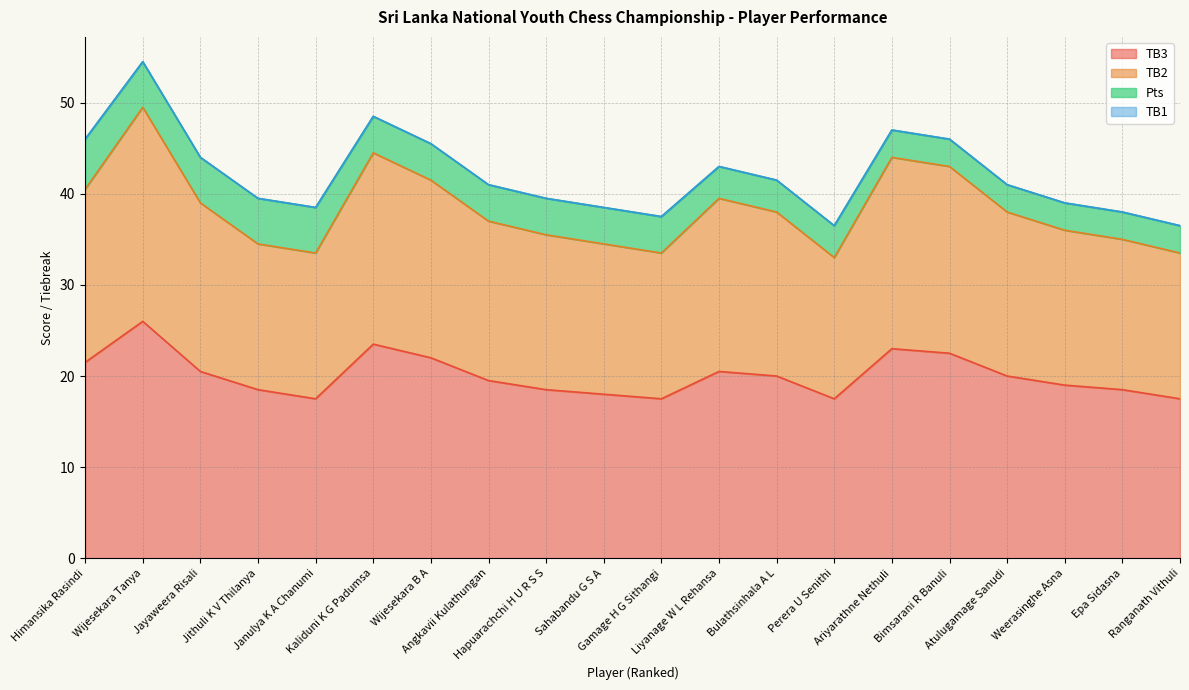

Where is the first local maximum for TB2?

Wijesekara Tanya